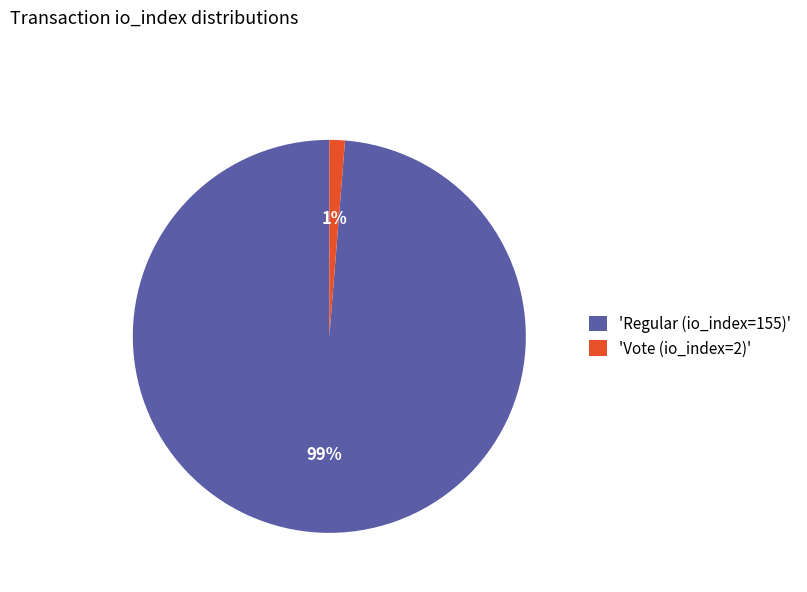

Combined, do 'Regular (io_index=155)' and 'Vote (io_index=2)' account for over 50%?

Yes